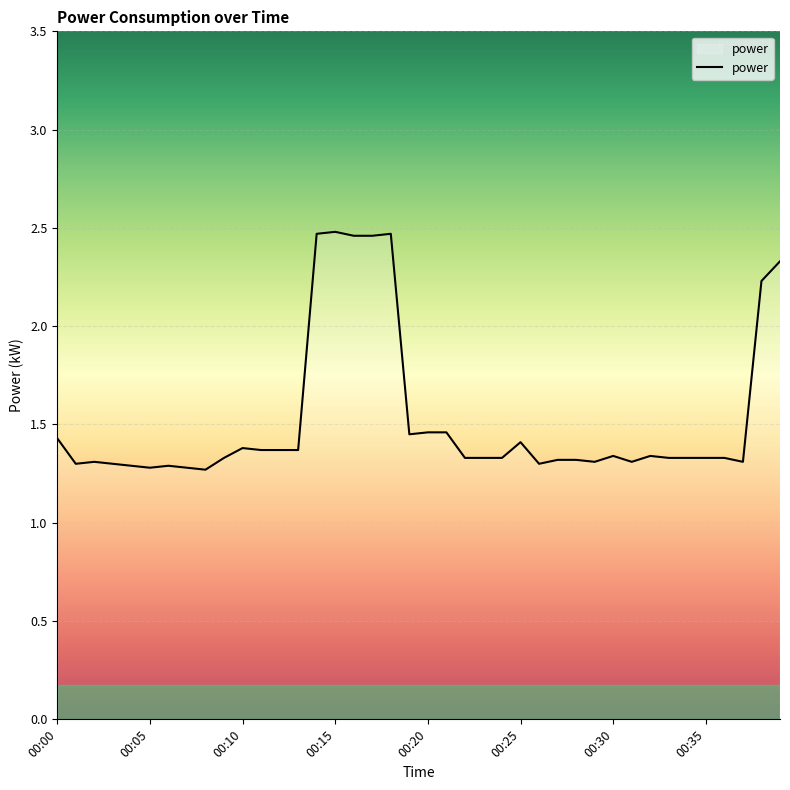

True or false: there are more than 2 points higher than both neighbors.

True